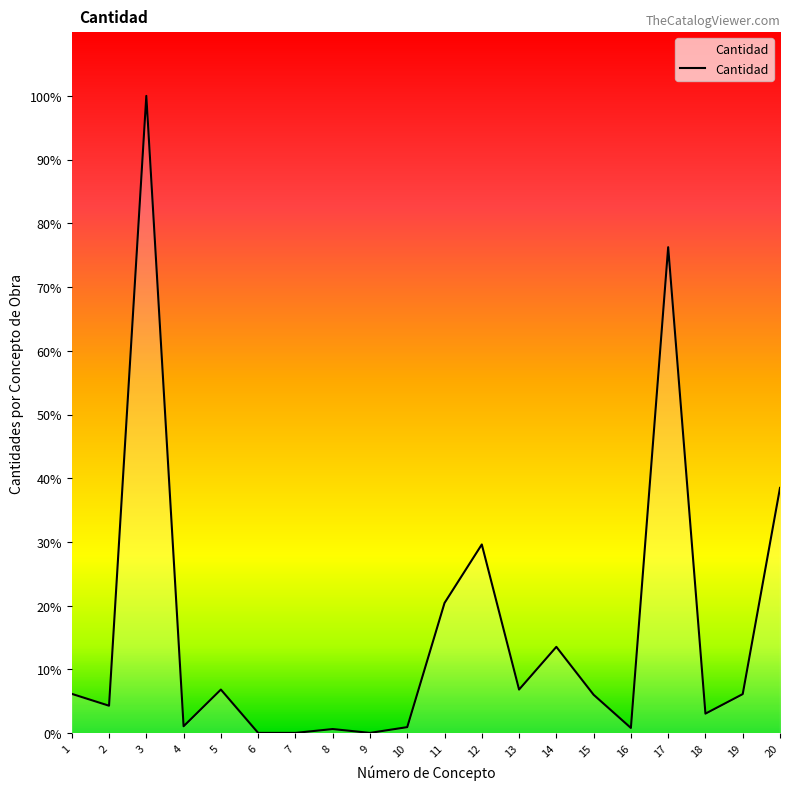

Is this an area chart (filled region under the line)?

Yes